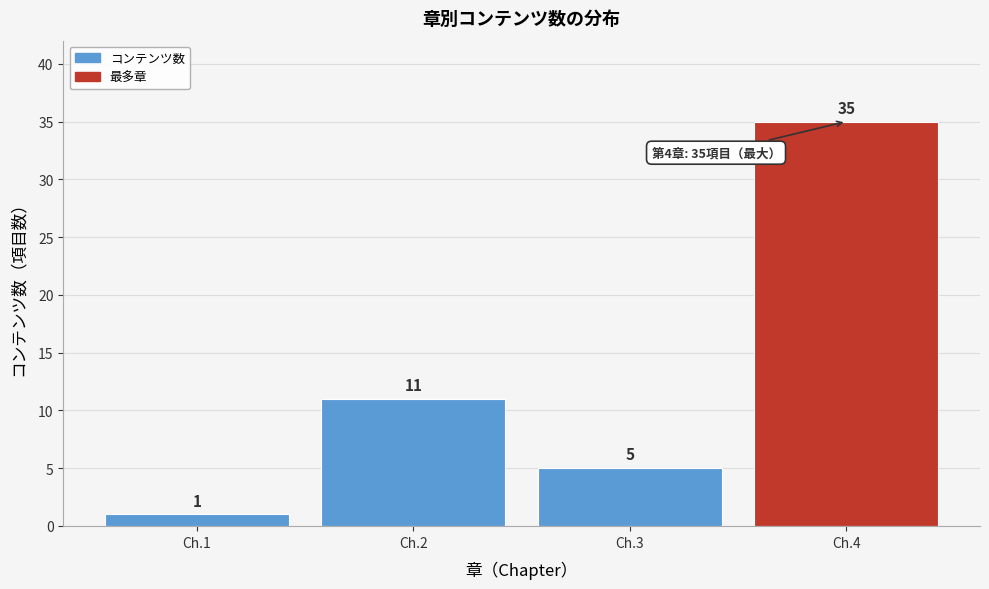

Reading left to right, extract all data points from this chart.

Ch.1=1	Ch.2=11	Ch.3=5	Ch.4=35